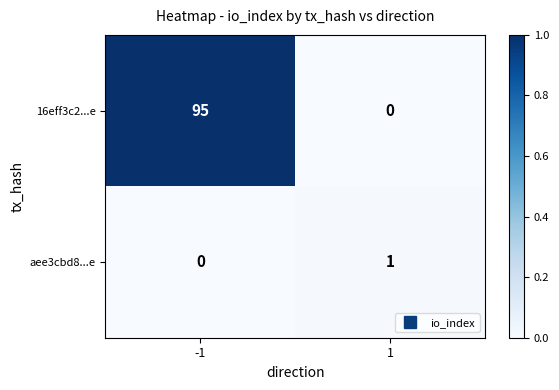

What is the greatest value displayed?

95